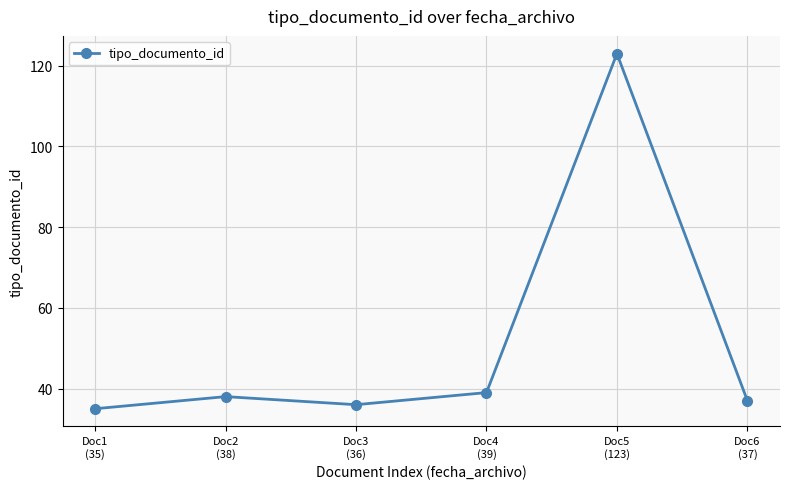

What is the difference between the second highest and minimum values?

4